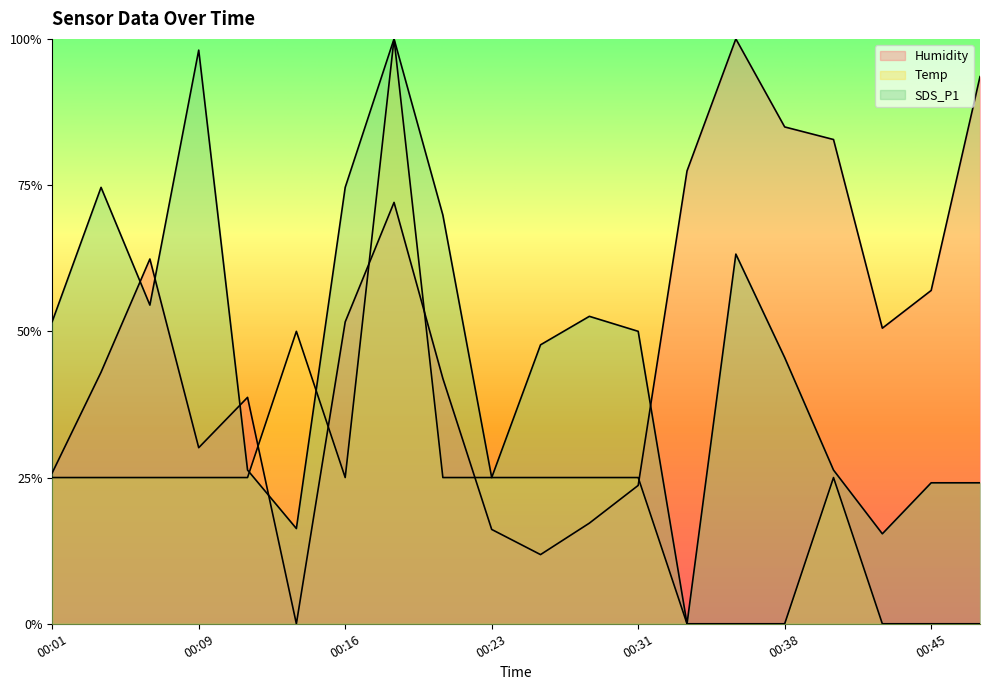

What is the sum of the Humidity values at 00:16 and 00:43?

1.0